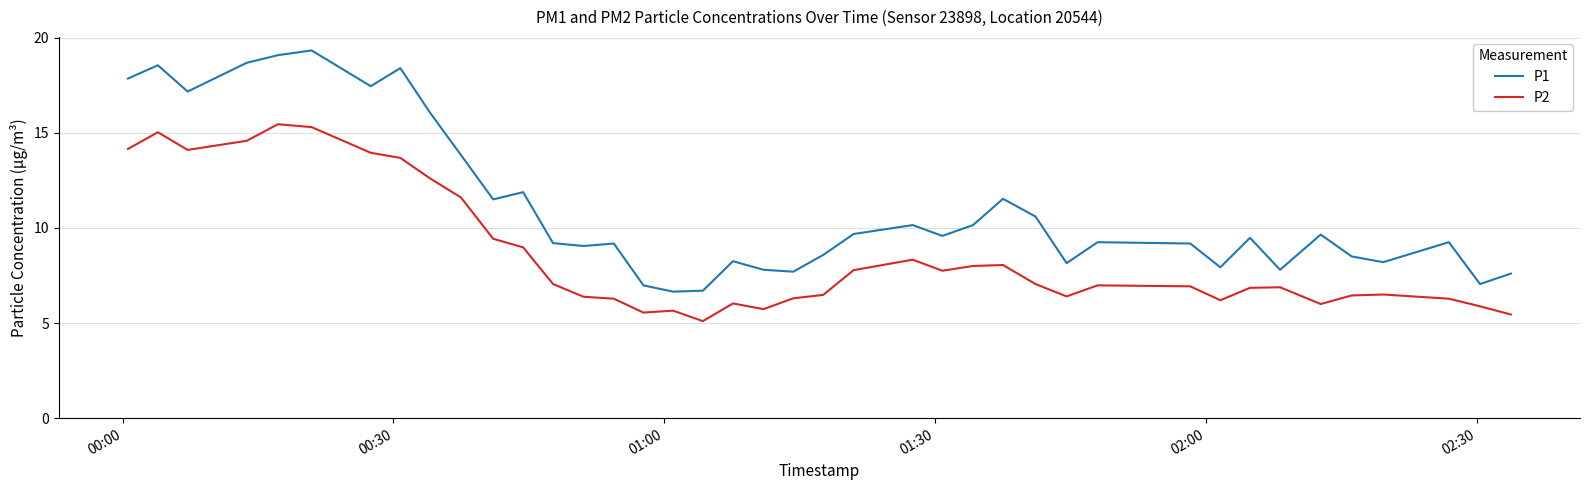

True or false: P1 and P2 cross at least once.

False